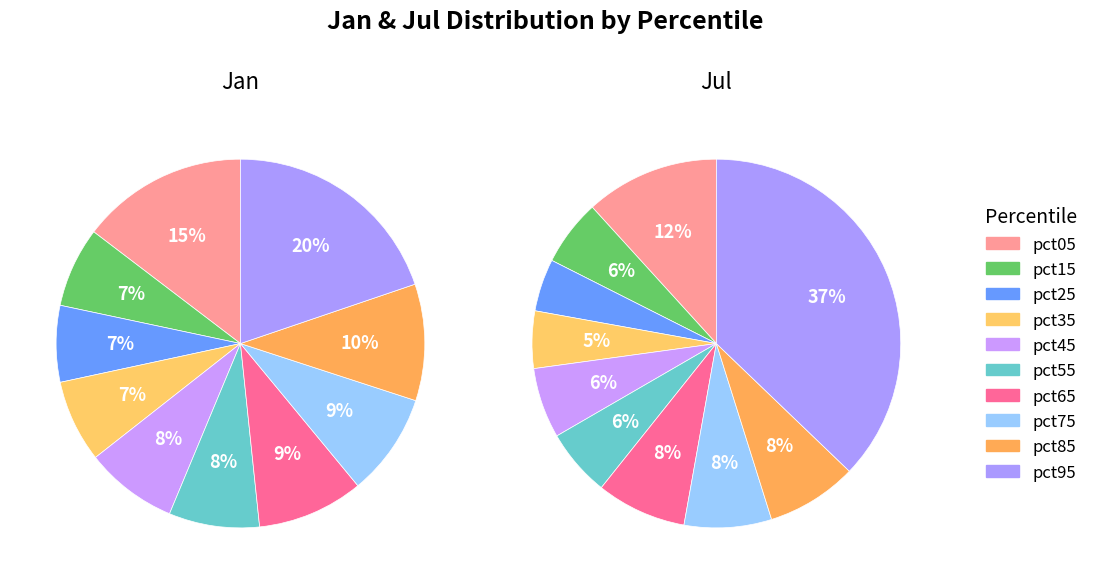

The pct45 slice represents 8% of the pie. True or false?

True